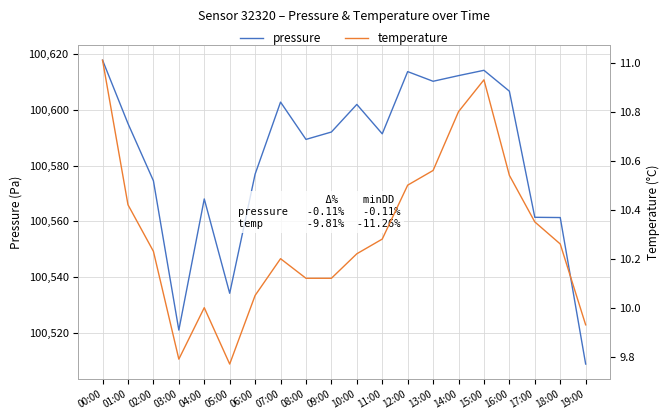

Rank the categories by temperature value from lowest to highest.

05:00, 03:00, 19:00, 04:00, 06:00, 08:00, 09:00, 07:00, 10:00, 02:00, 18:00, 11:00, 17:00, 01:00, 12:00, 16:00, 13:00, 14:00, 15:00, 00:00